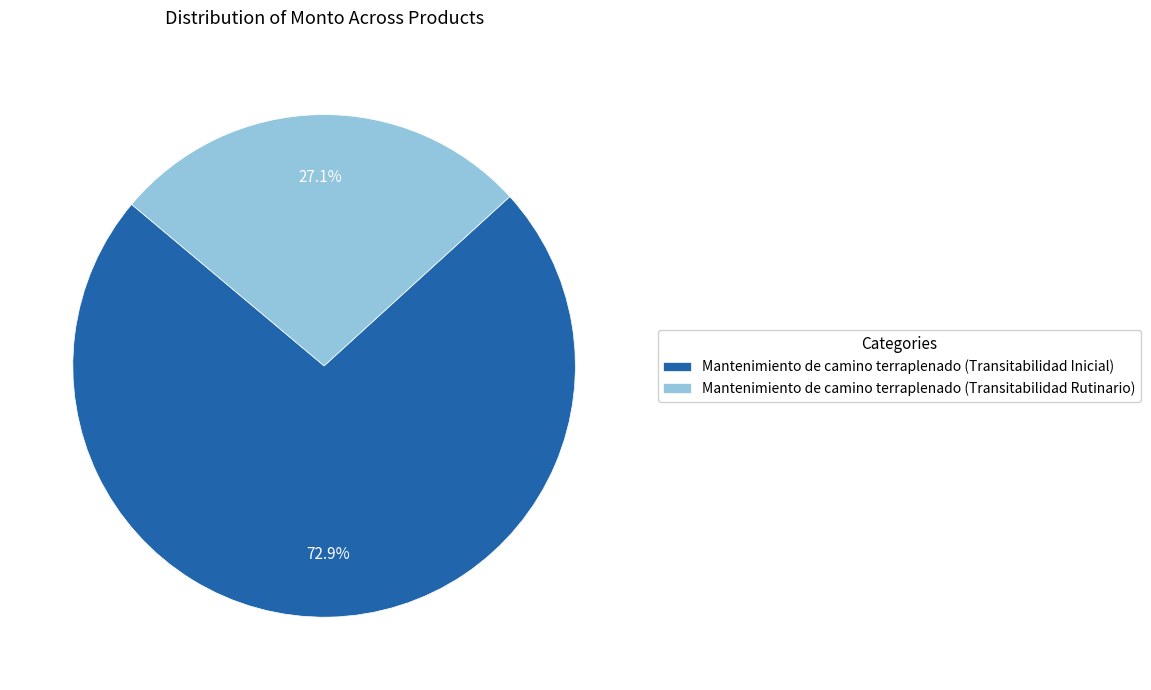

True or false: Mantenimiento de camino terraplenado (Transitabilidad Inicial) accounts for 68% of the total.

False